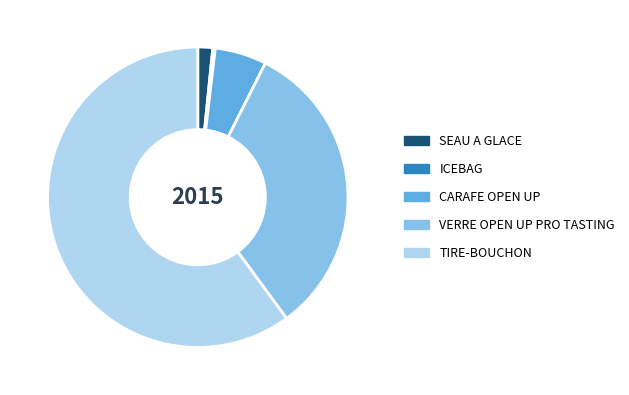

Which category has the biggest portion of the pie?

TIRE-BOUCHON